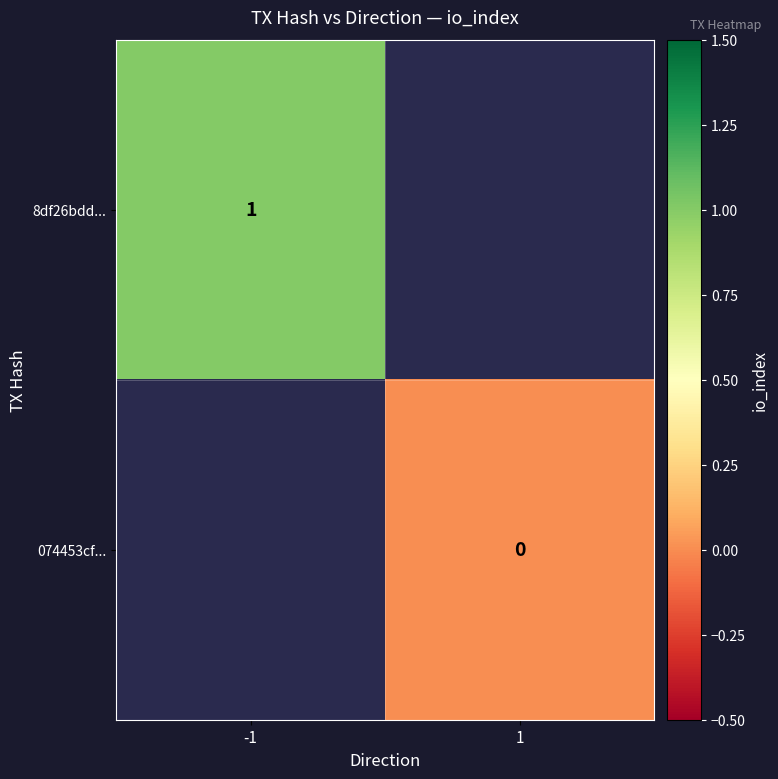

The 8df26bdd... series shows 1 at -1. True or false?

True